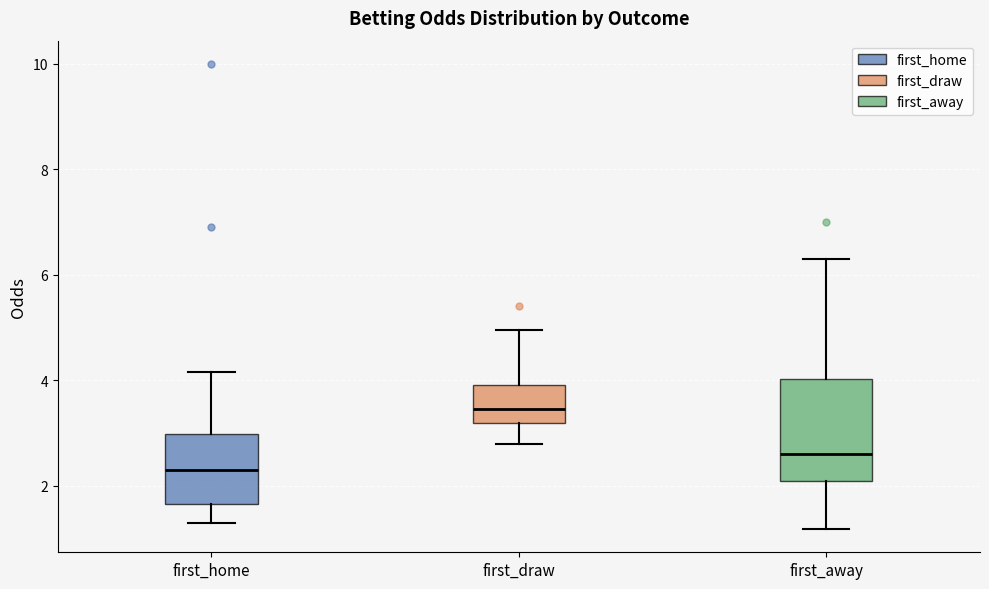

Comparing the boxes themselves (not the whiskers), which one is the tallest?

first_away